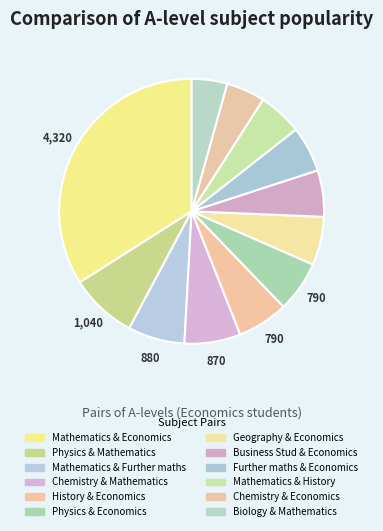

Count the number of slices in the pie.

12